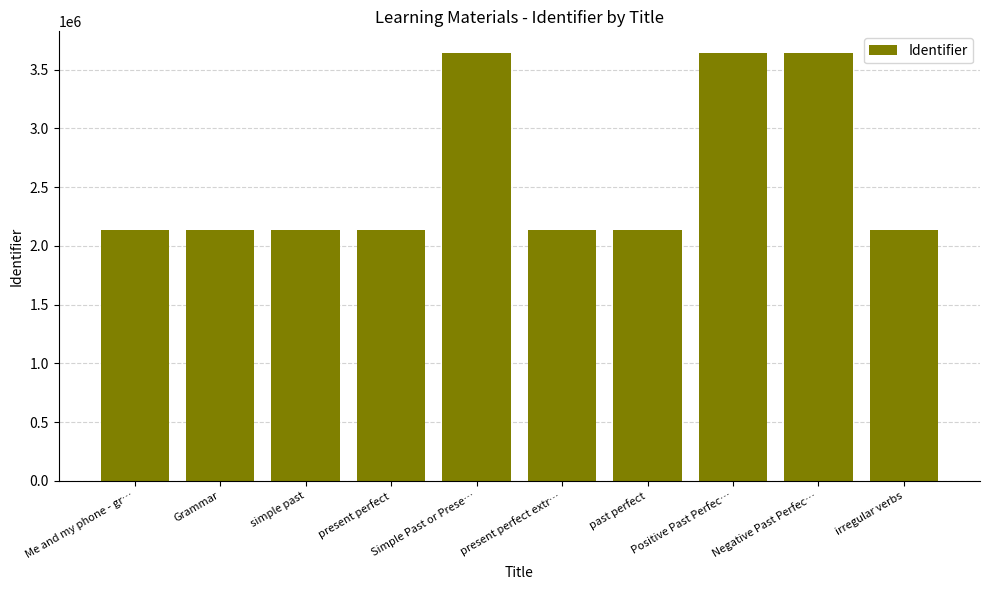

What is the greatest value displayed?

3644450